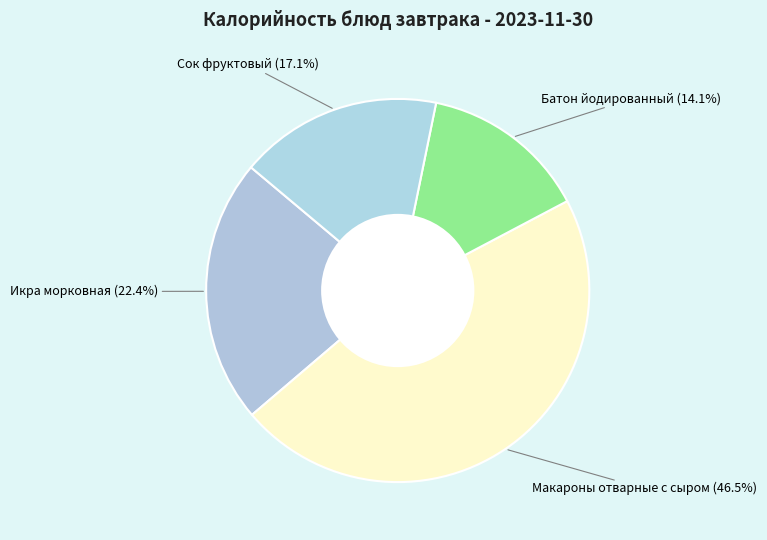

How many segments does this pie chart have?

4